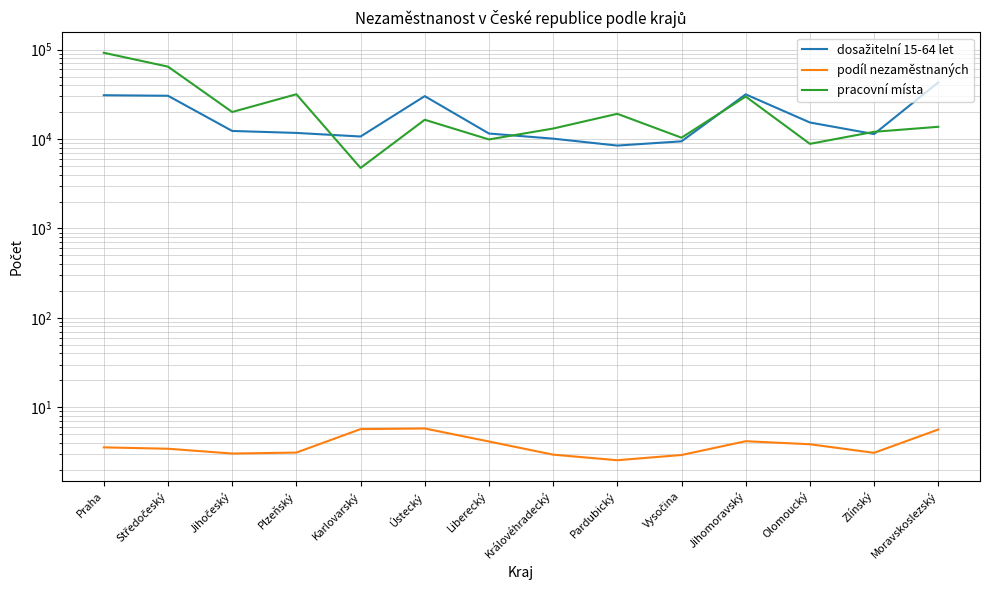

How many values in the pracovní místa series are below 16426?

7